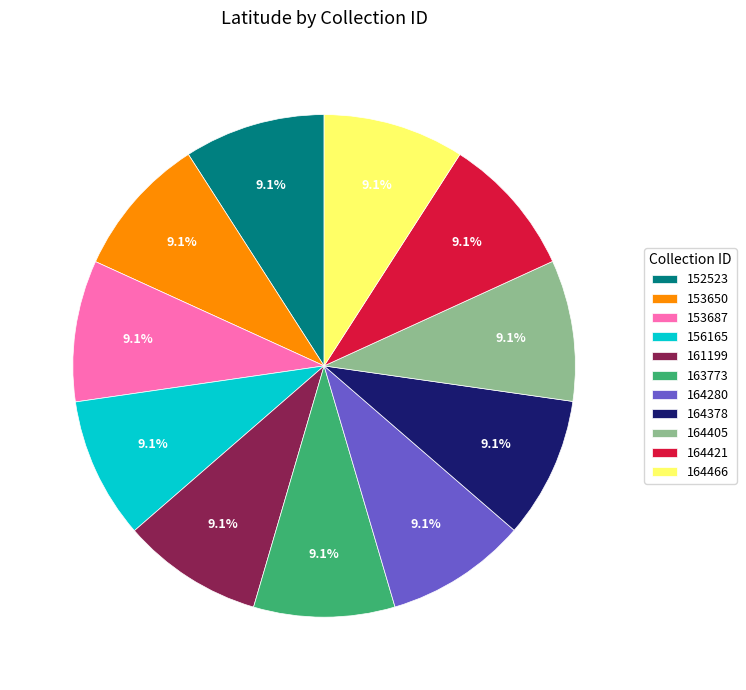

Is there a majority slice in this chart?

No